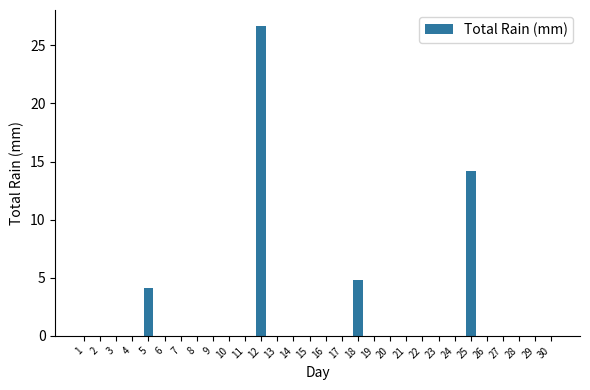

At which category does the chart reach its peak across all series?

12